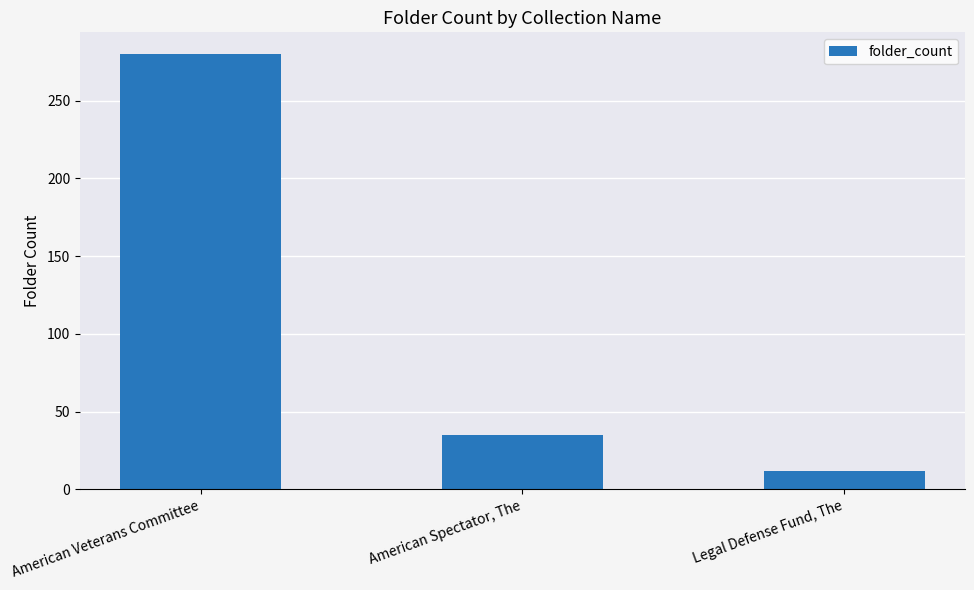

List the labels in order of value, smallest first.

Legal Defense Fund, The, American Spectator, The, American Veterans Committee